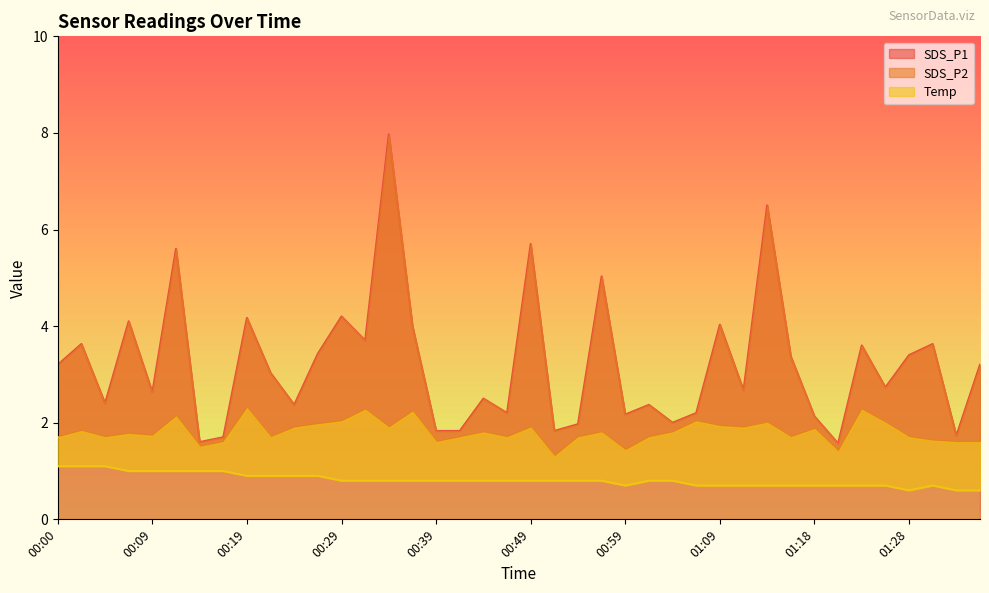

What are all the series names shown in the legend?

SDS_P1, SDS_P2, Temp